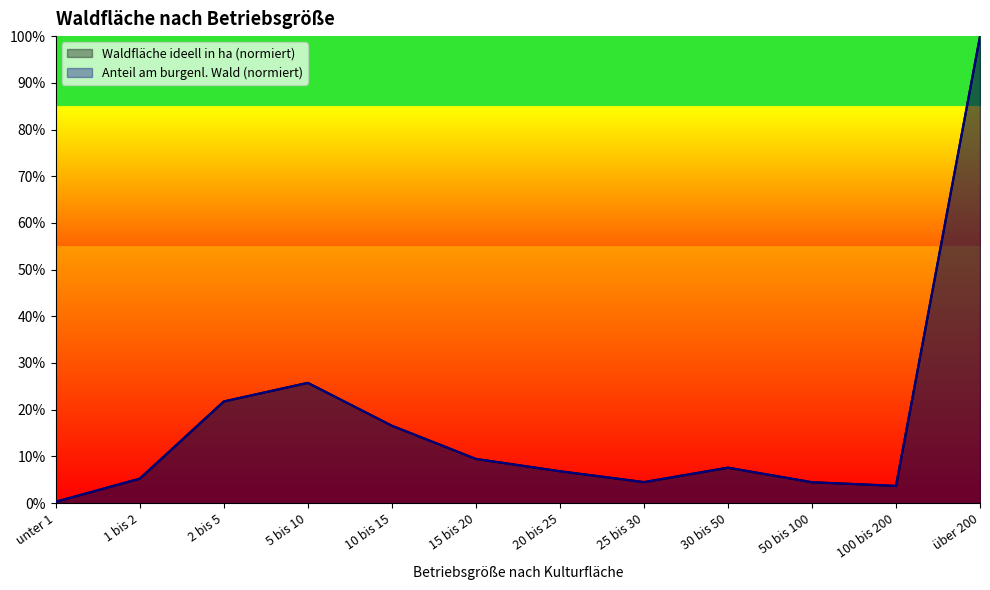

How many data points does each series have?

12